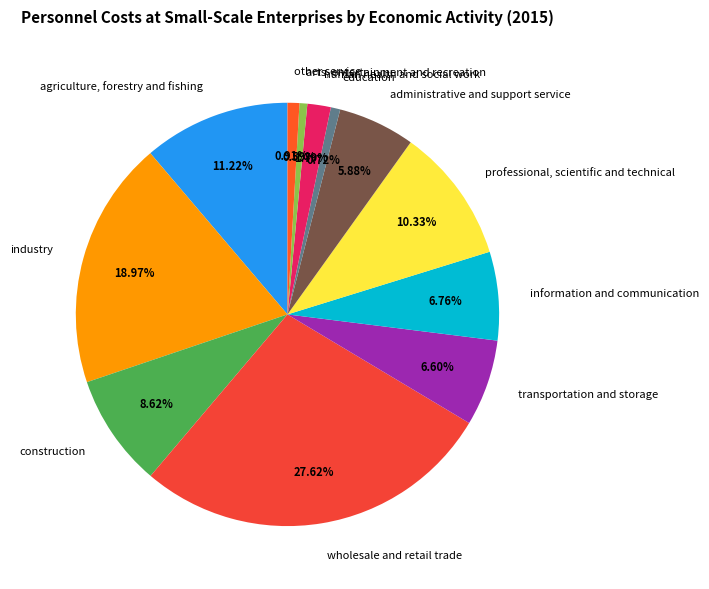

Which has a higher value, information and communication or professional, scientific and technical?

professional, scientific and technical